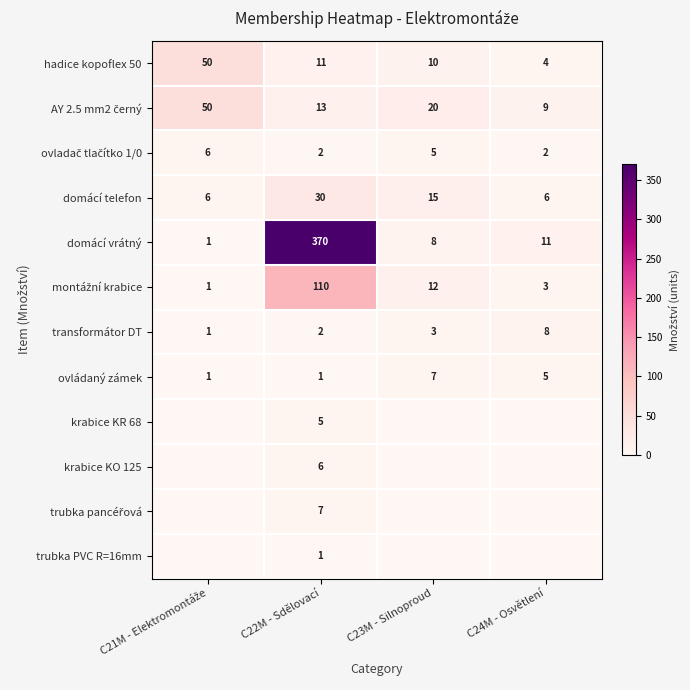

At which category is the sum across all series the highest?

C22M - Sdělovací